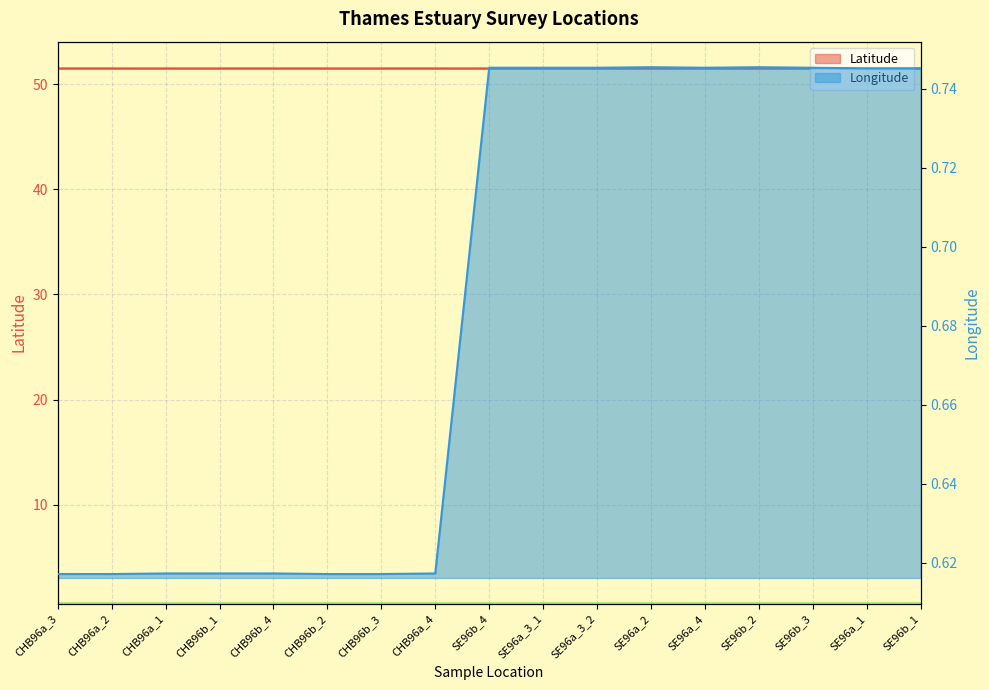

At which category is the sum across all series the highest?

SE96b_4